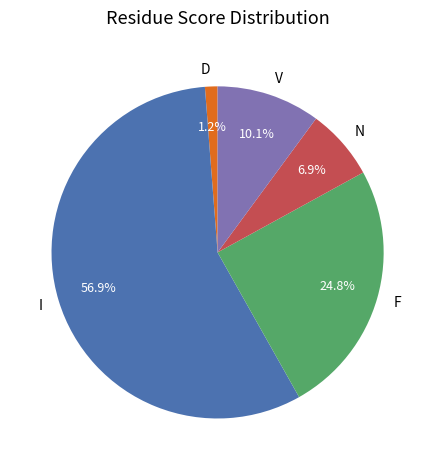

To the nearest percent, what is the combined percentage of V and D?

11%